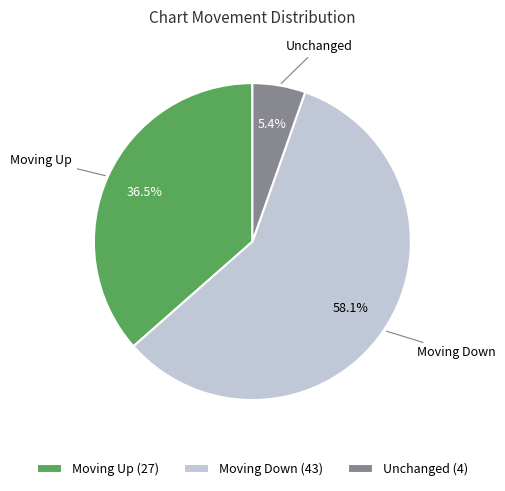

Count the number of slices in the pie.

3